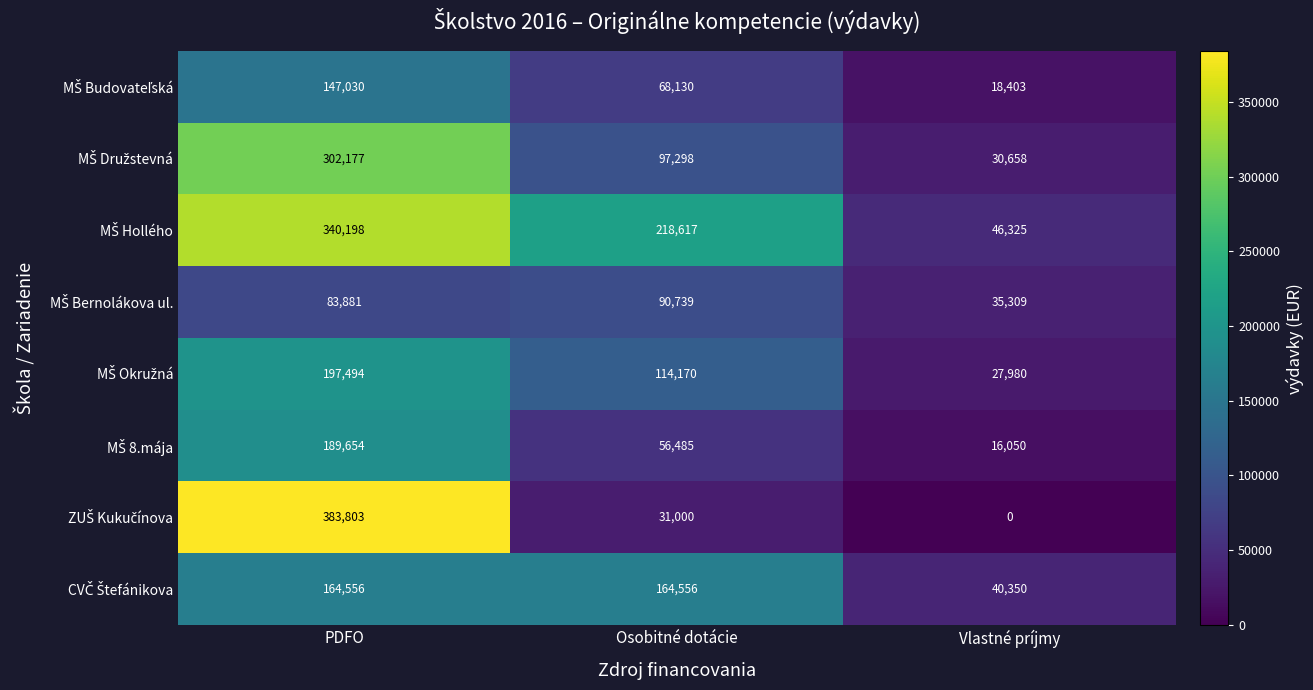

What is the difference between the highest and lowest values at PDFO?

299922